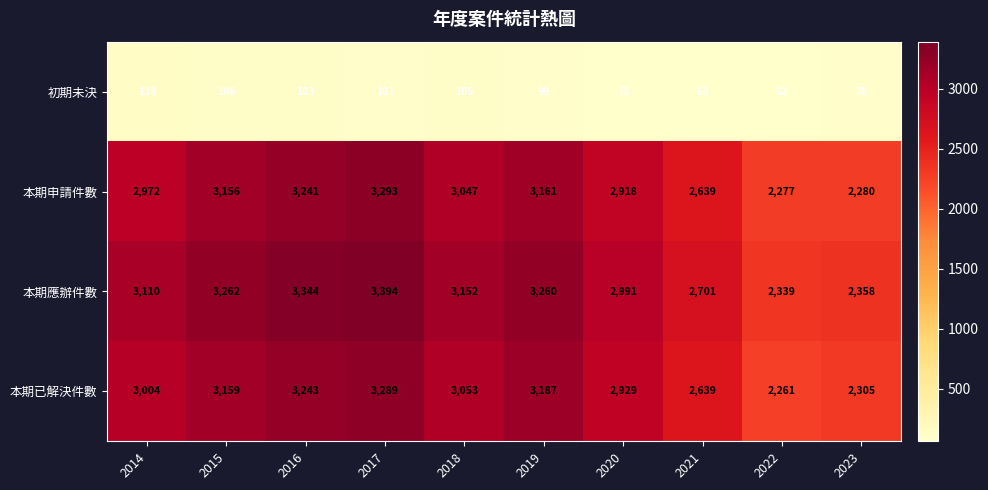

What is the difference between the maximum and minimum values in the 本期申請件數 series?

1016